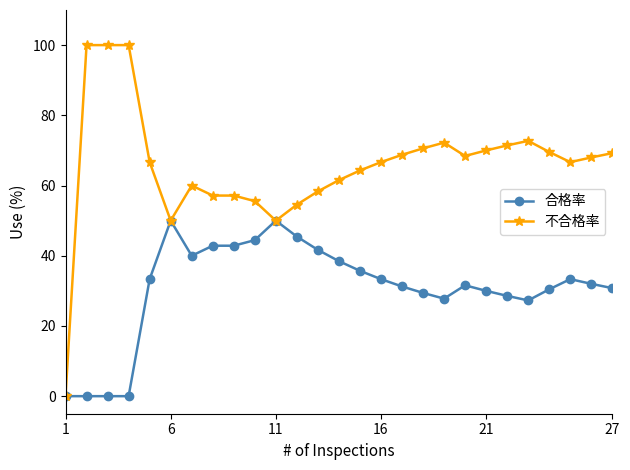

What is the sum of all 不合格率 values?

1769.5